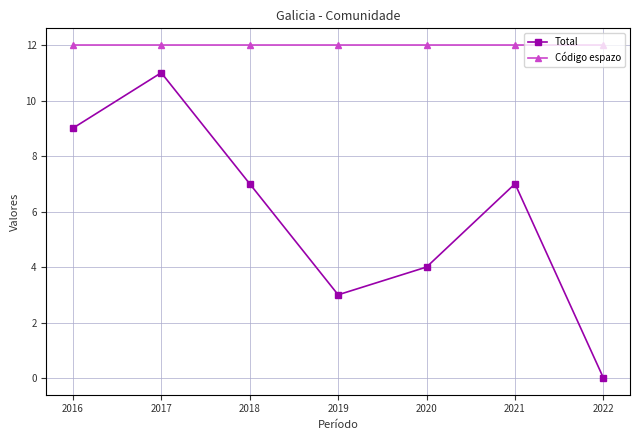

Reading right to left, list all the values displayed in this chart.

Total: 0	7	4	3	7	11	9
Código espazo: 12	12	12	12	12	12	12